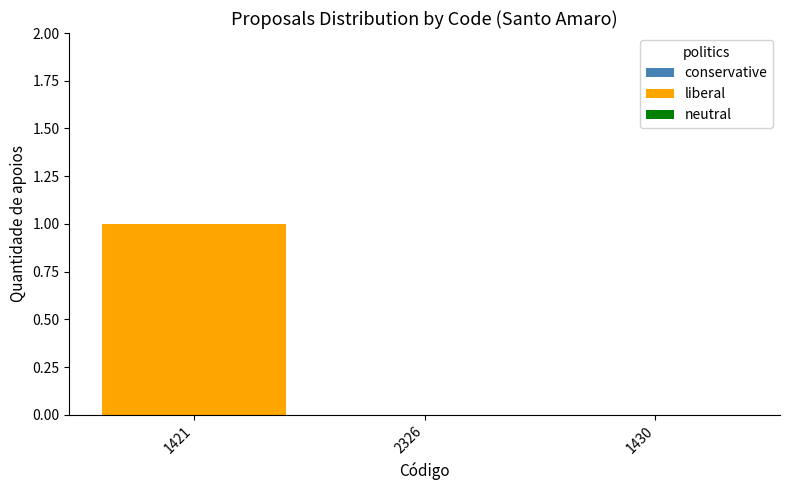

Between 2326 and 1421, which is larger?

1421